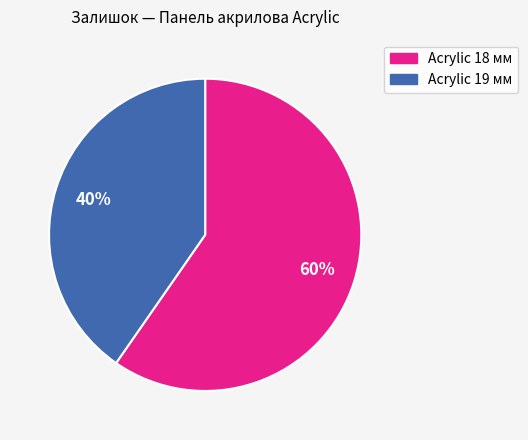

What is the smallest slice in the pie chart?

Acrylic 19 мм